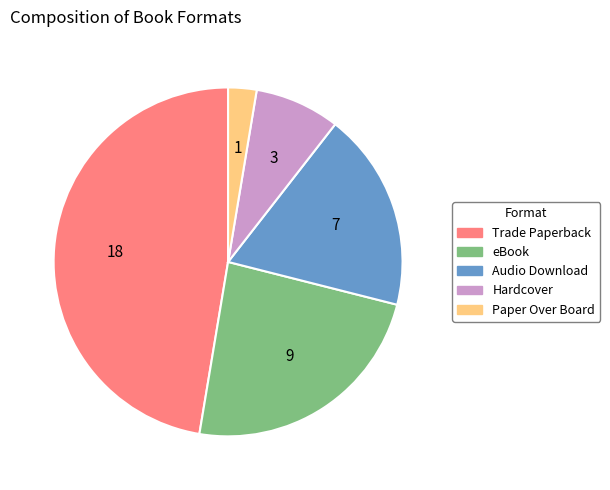

Is there any slice that represents more than half of the pie?

No